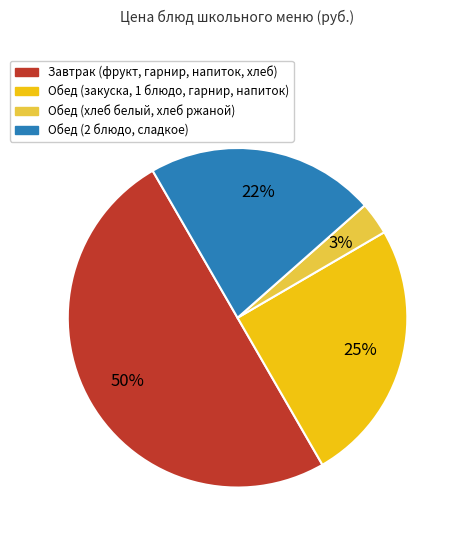

To the nearest percent, what is the average slice percentage?

25%